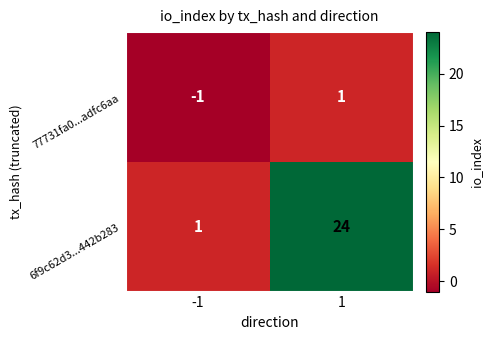

Reading left to right, transcribe all the data shown in this chart.

77731fa0...adfc6aa: -1	1
6f9c62d3...442b283: 1	24